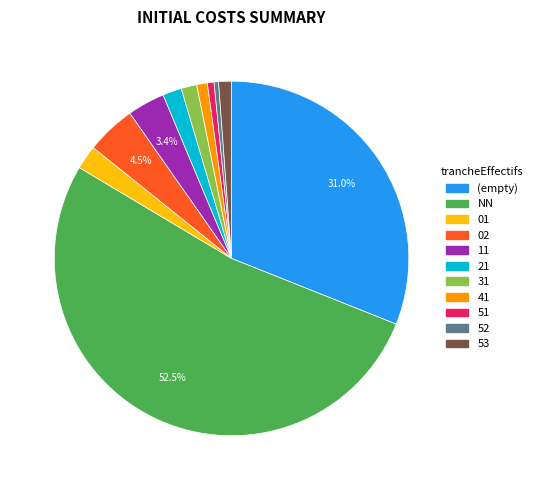

Is there a majority slice in this chart?

Yes